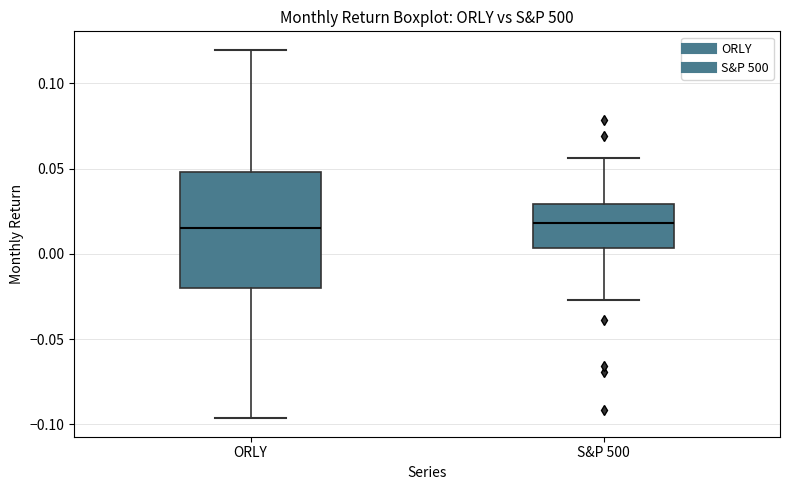

Where does the median line of the box for S&P 500 sit on the y-axis? The values are not printed on the chart, so give them approximately, as read against the axis.

0.020